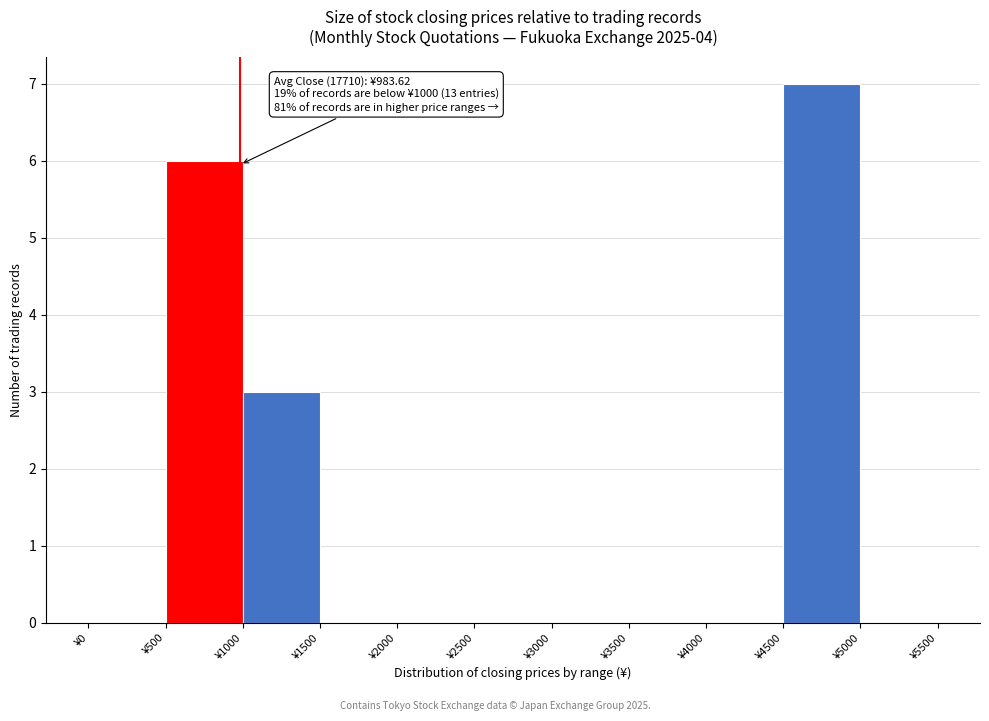

Which range on the x-axis has the tallest bar?

4500 to 5000